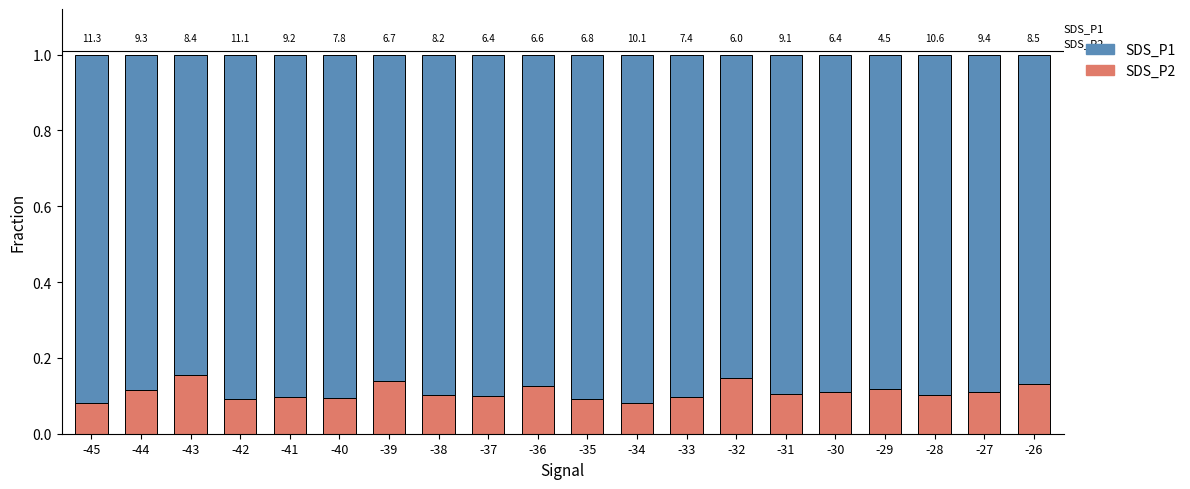

Between -40 and -32, which series saw the biggest shift?

SDS_P1